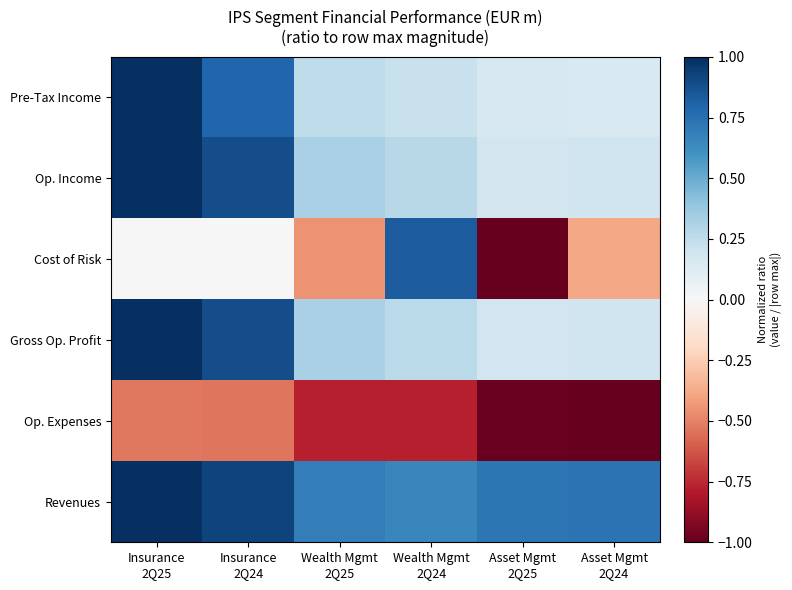

What is the spread (max minus min) of values at Insurance
2Q25?

1.5